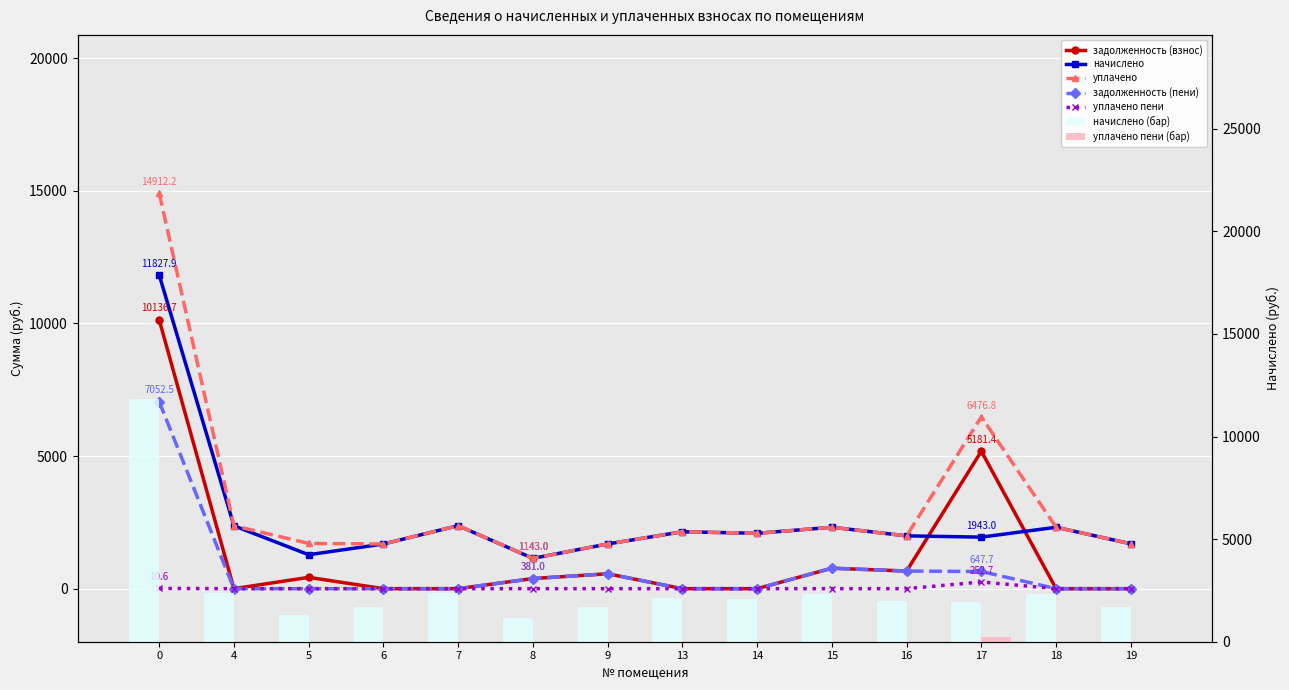

Between 15 and 19, which series saw the biggest shift?

задолженность (взнос)